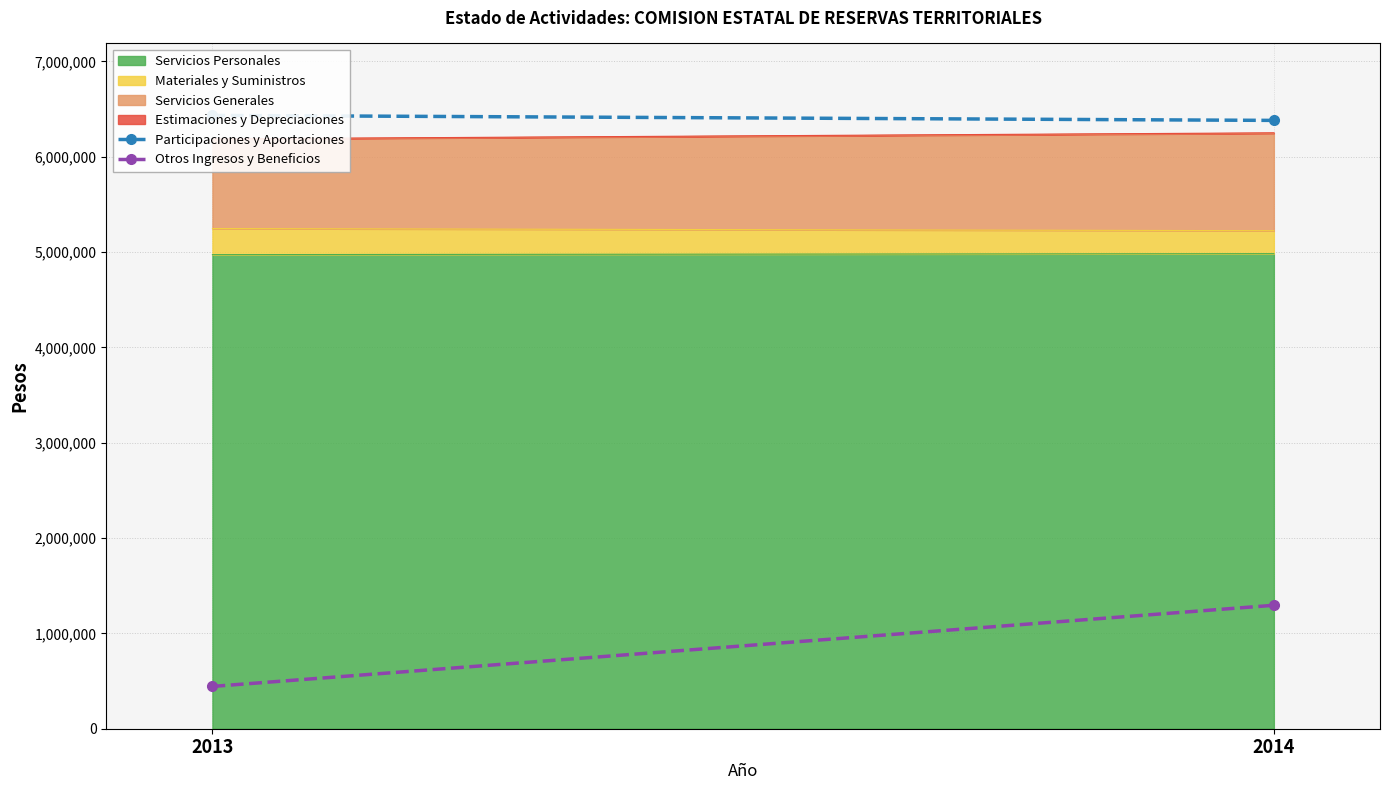

What is the sum of all Otros Ingresos y Beneficios values?

1738875